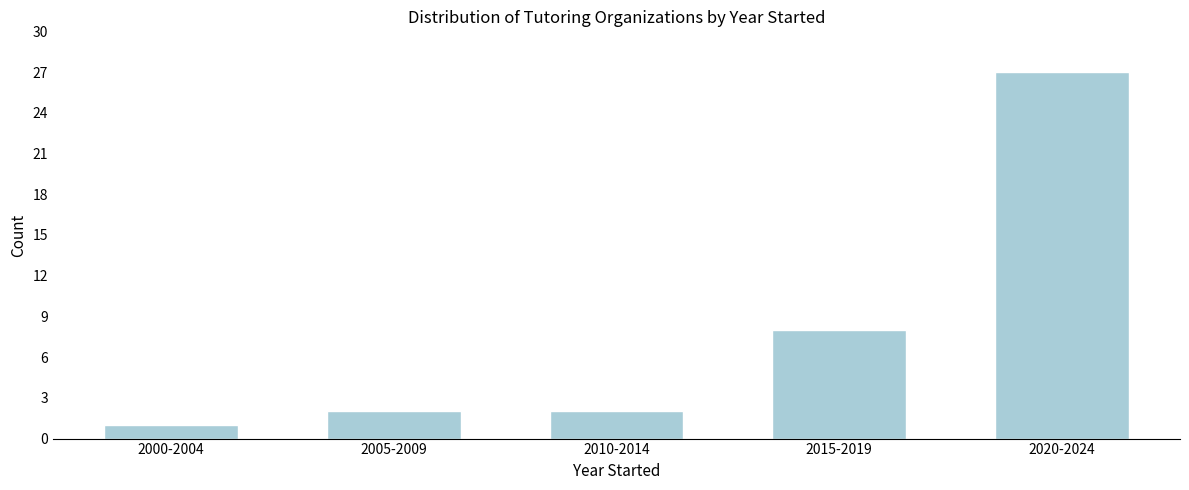

Reading left to right, extract all data points from this chart.

1	2	2	8	27